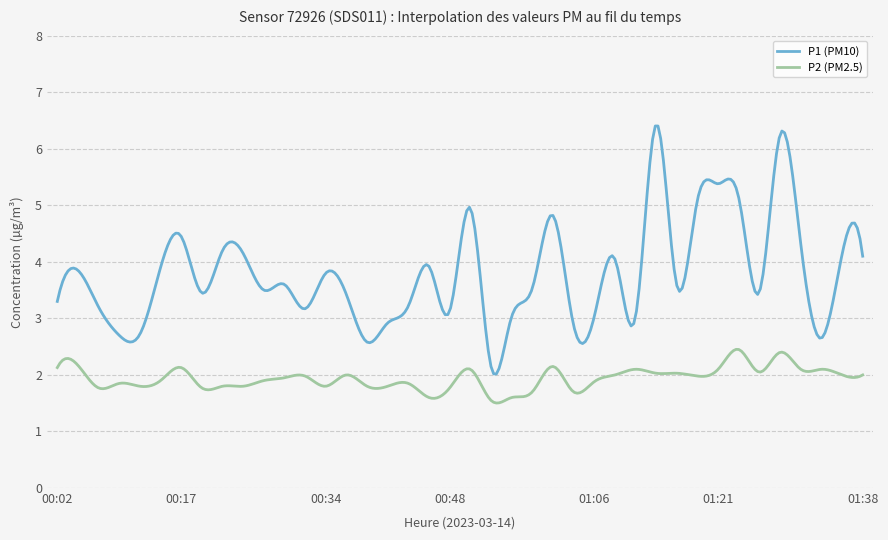

True or false: P2 (PM2.5) and P1 (PM10) cross at least once.

False